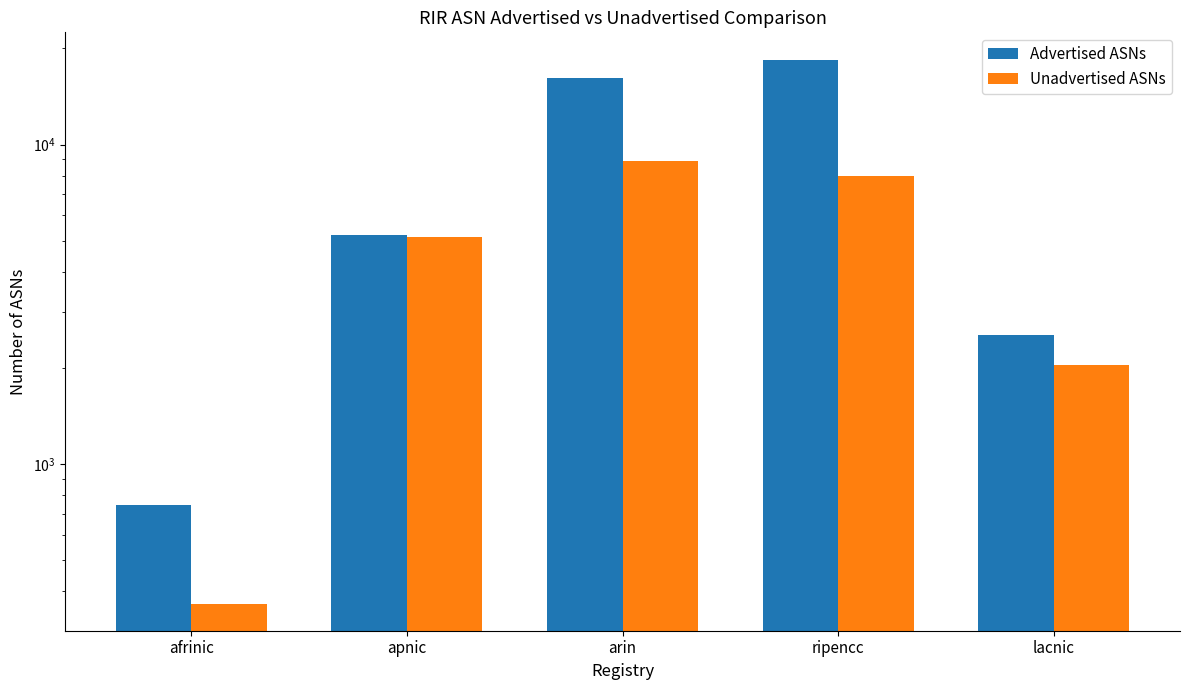

Which series changed the most between afrinic and arin?

Advertised ASNs